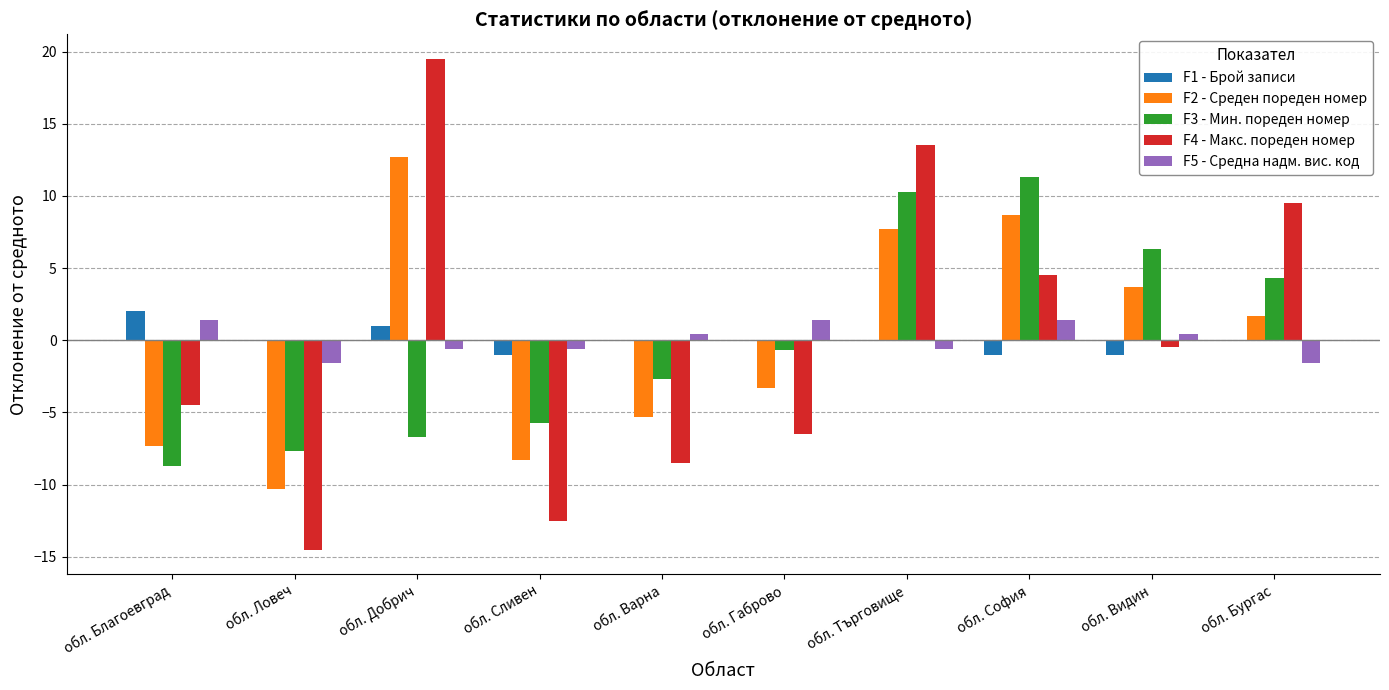

The value of F1 - Брой записи at обл. Търговище is 0.0. True or false?

True